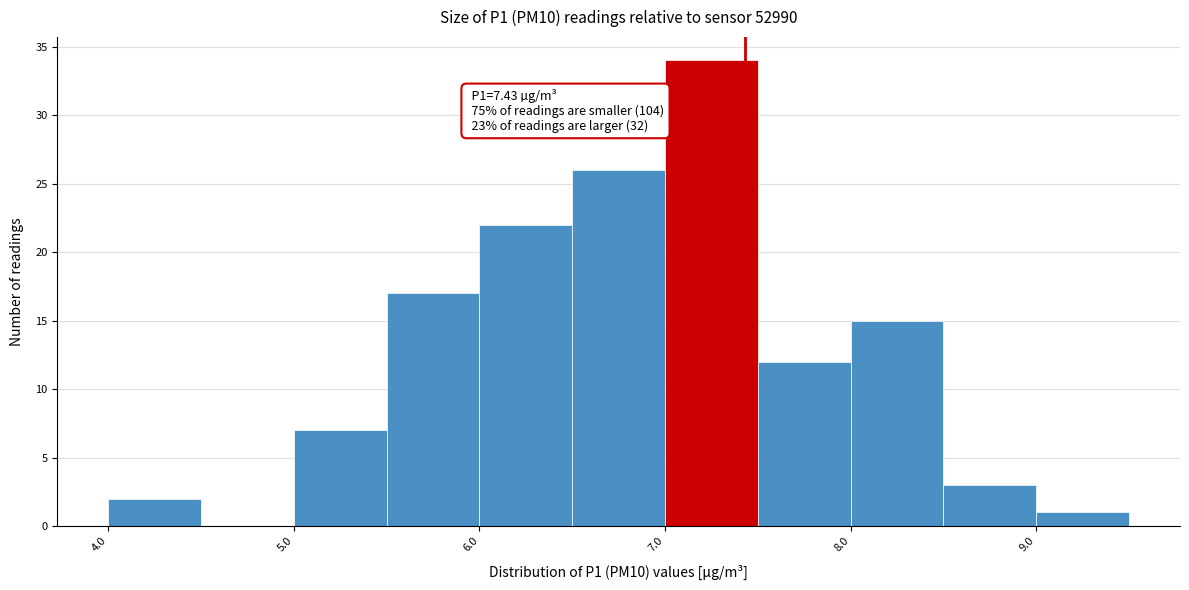

Which range on the x-axis has the tallest bar?

7.0 to 7.5